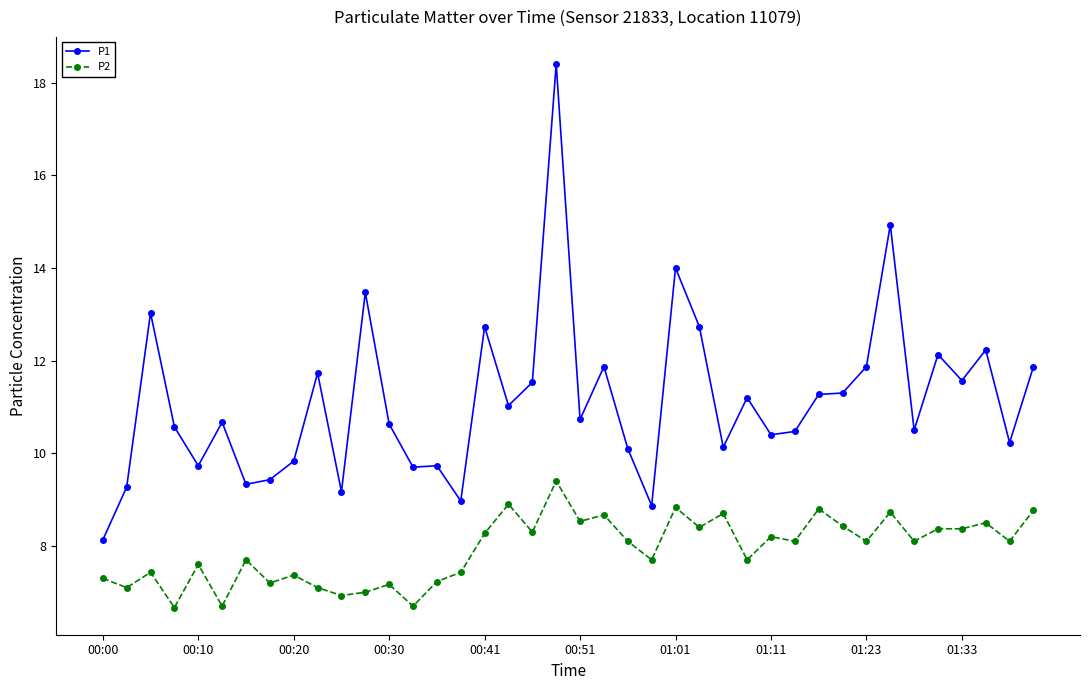

Which series has the widest spread of values?

P1